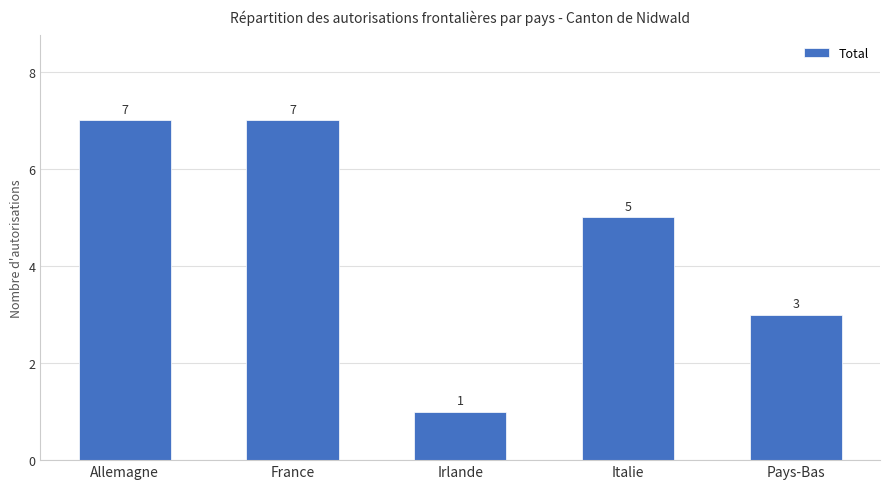

What is the difference between the second highest and second lowest values?

4